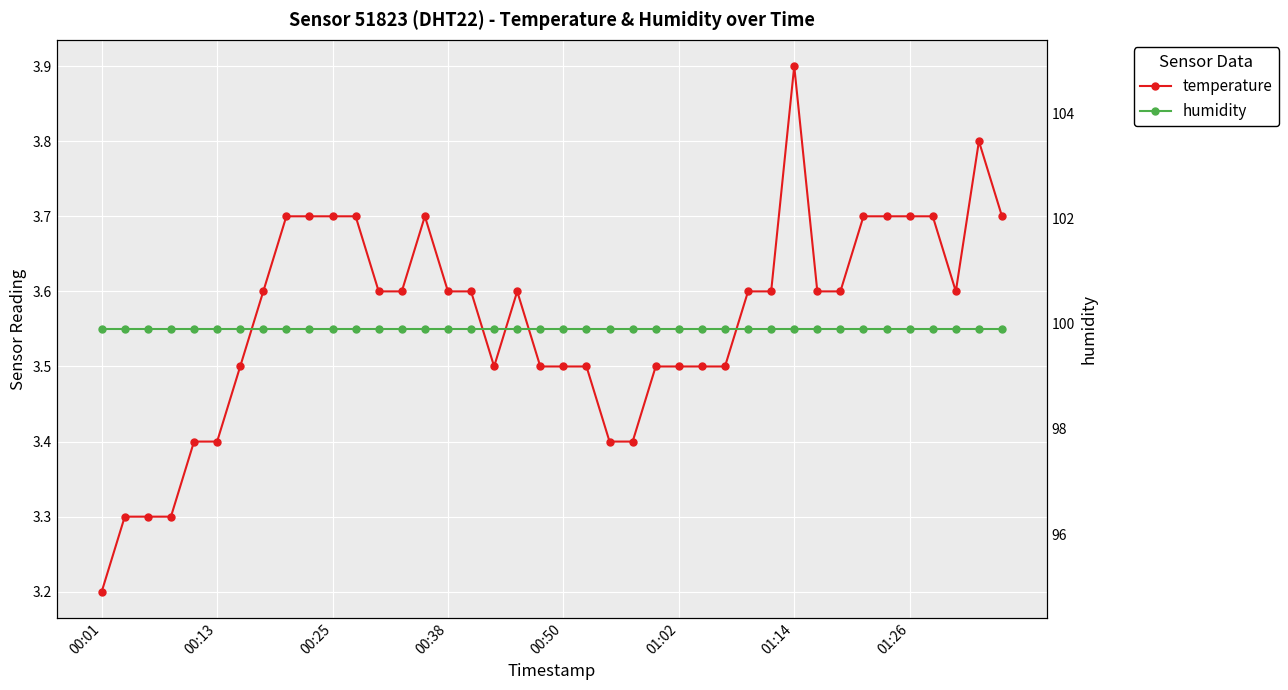

What is the total value across all series at 00:38?

103.5